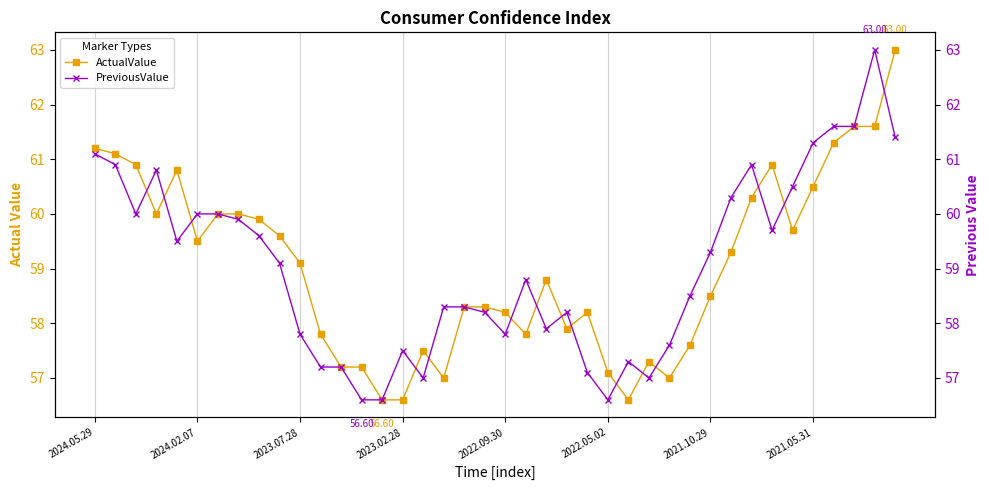

What is the sum of all PreviousValue values?

2362.0